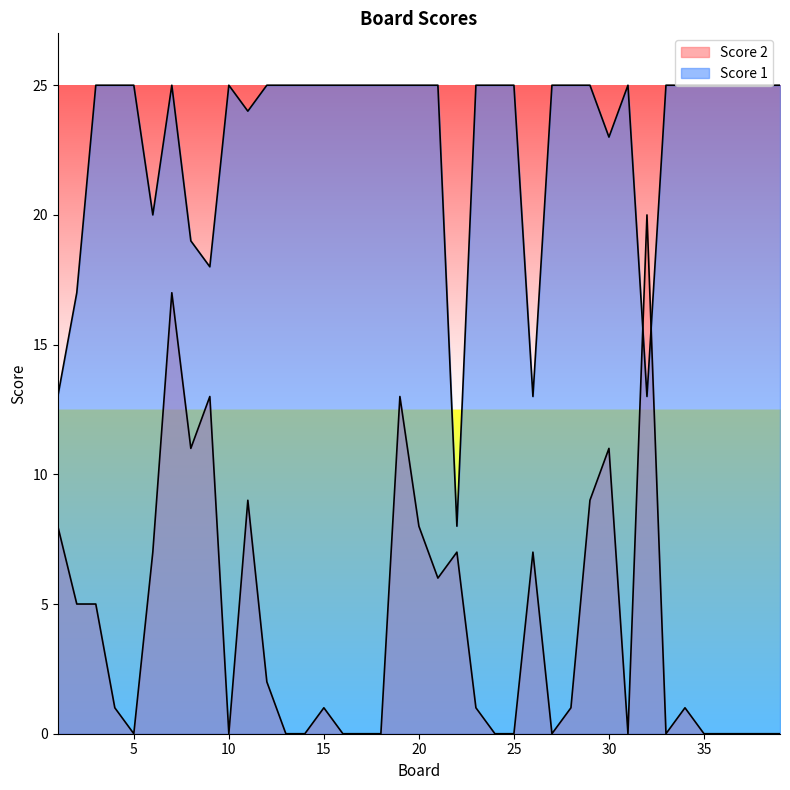

Rank the categories by Score 2 value from lowest to highest.

5, 10, 13, 14, 16, 17, 18, 24, 25, 27, 31, 33, 35, 36, 37, 38, 39, 4, 15, 23, 28, 34, 12, 2, 3, 21, 6, 22, 26, 1, 20, 11, 29, 8, 30, 9, 19, 7, 32